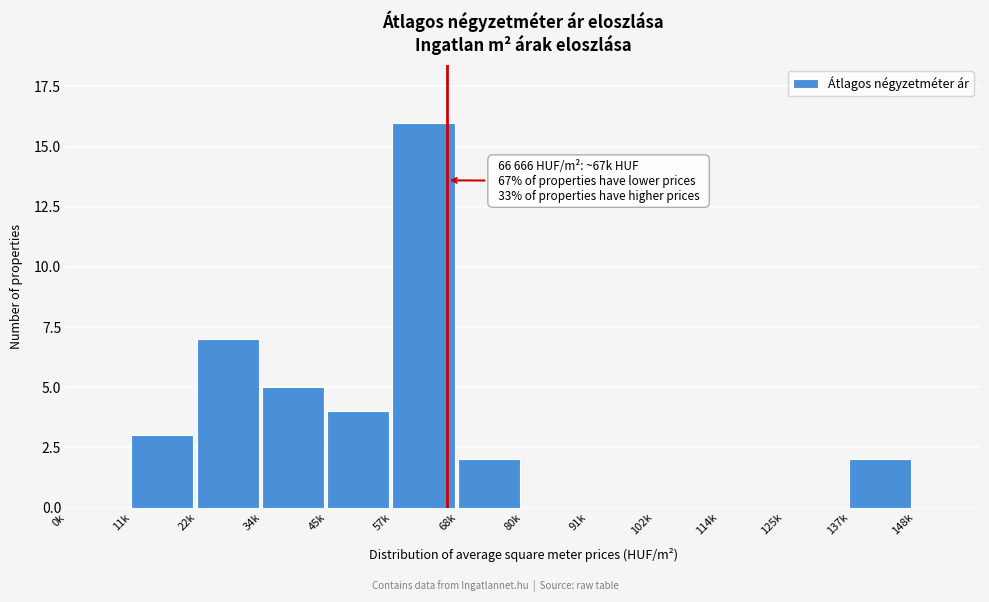

Reading right to left, what are all the values shown in this chart?

148k=0	137k=2	125k=0	114k=0	102k=0	91k=0	80k=0	68k=2	57k=16	45k=4	34k=5	22k=7	11k=3	0k=0